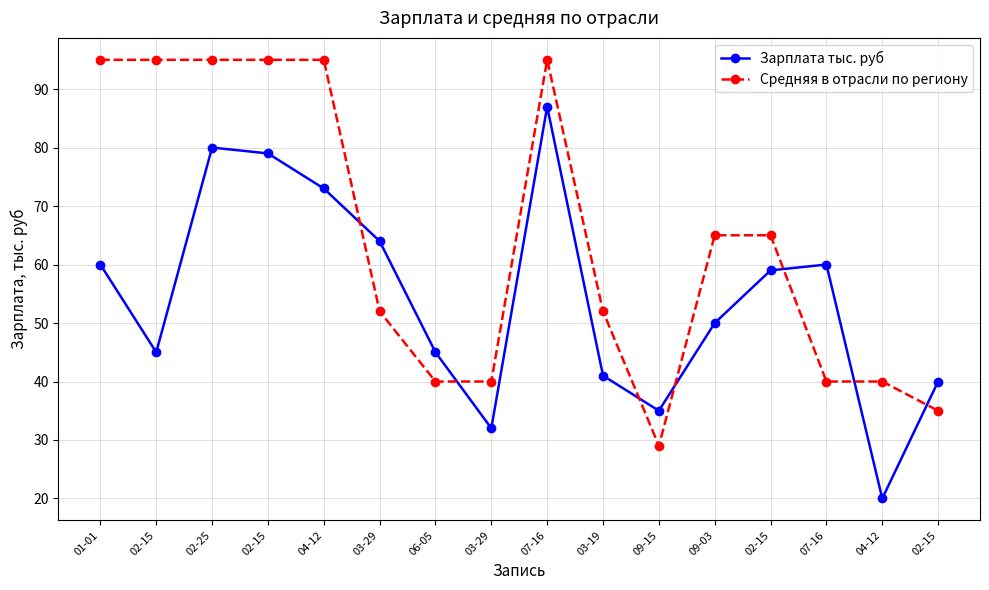

Rank the series at 01-01 from highest to lowest value.

Средняя в отрасли по региону, Зарплата тыс. руб